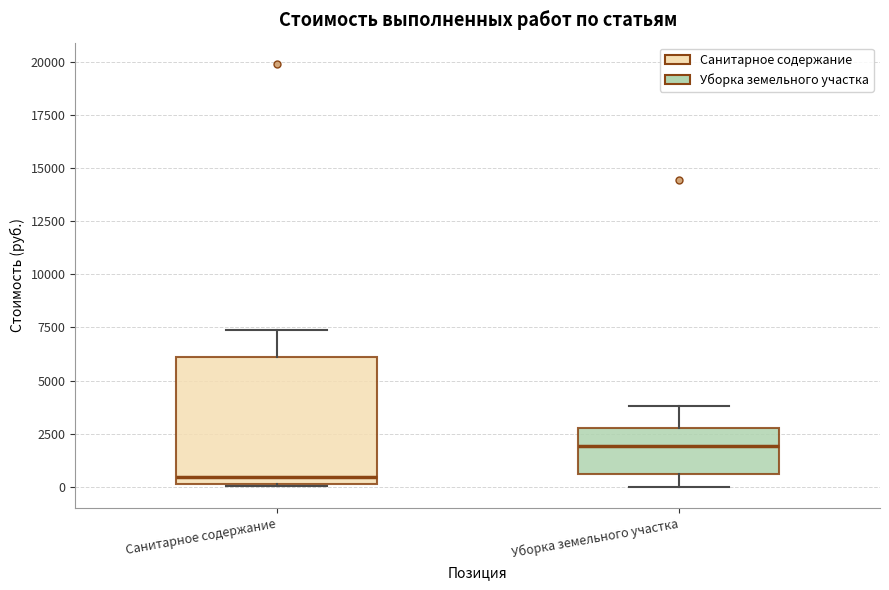

Reading left to right, read every box against the y-axis: the position of its median line, the range the box covers, and the ends of its whiskers. The values are not printed on the chart, so give them approximately, as read against the axis.

Санитарное содержание: median 500, box 0 to 6000, whiskers 0 to 7500
Уборка земельного участка: median 2000, box 500 to 3000, whiskers 0 to 4000